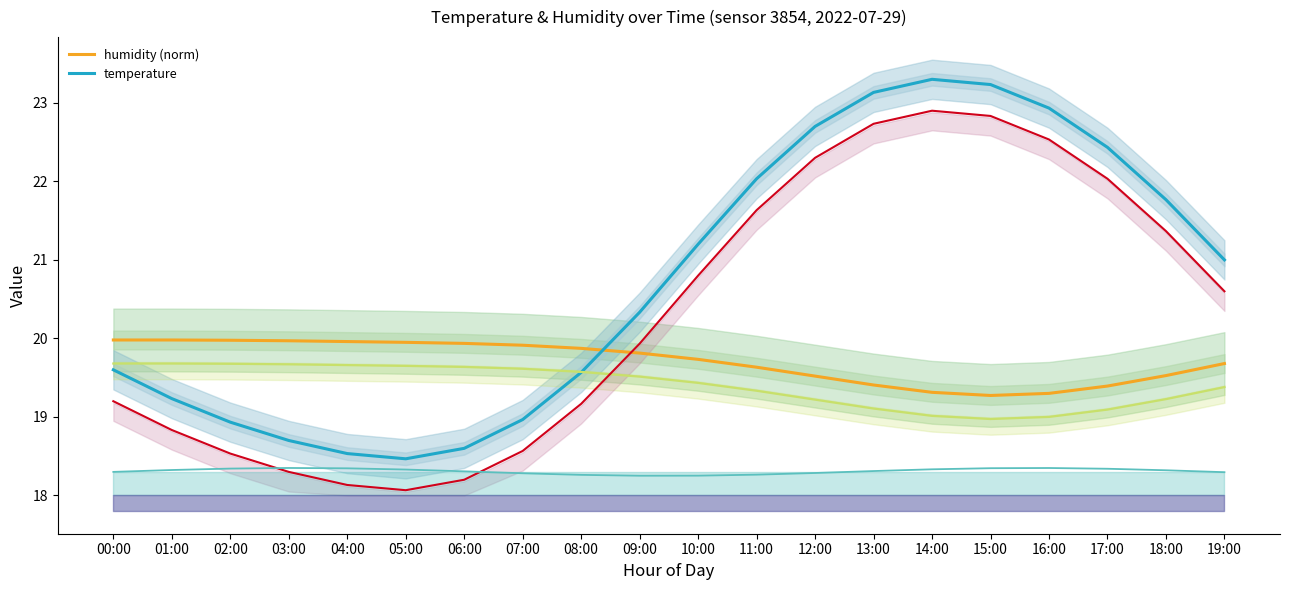

Which has a higher value, 07:00 or 03:00?

03:00